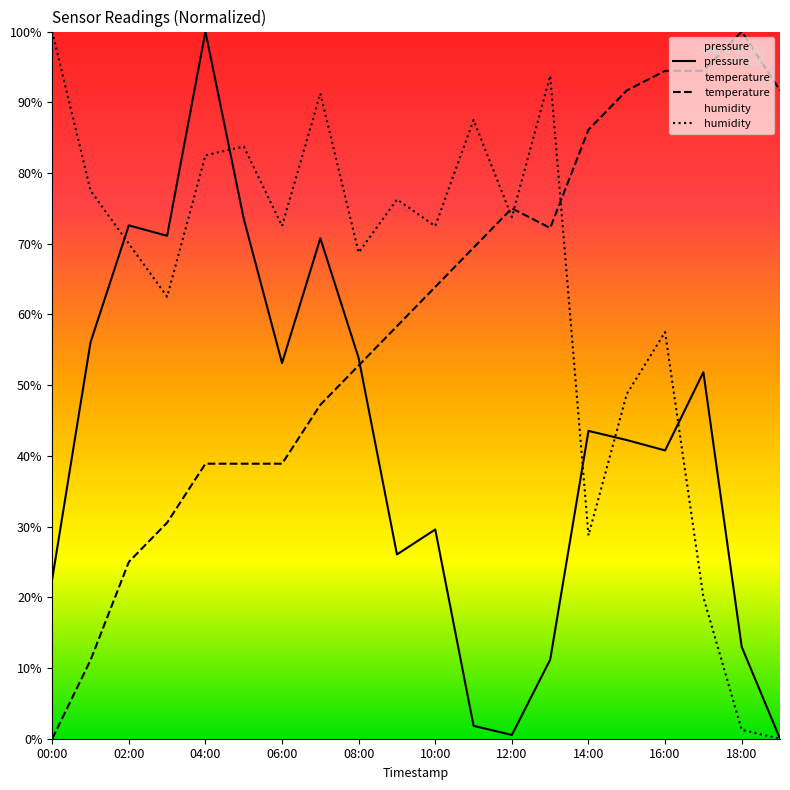

What is the difference between the maximum and minimum values in the humidity series?

100.0